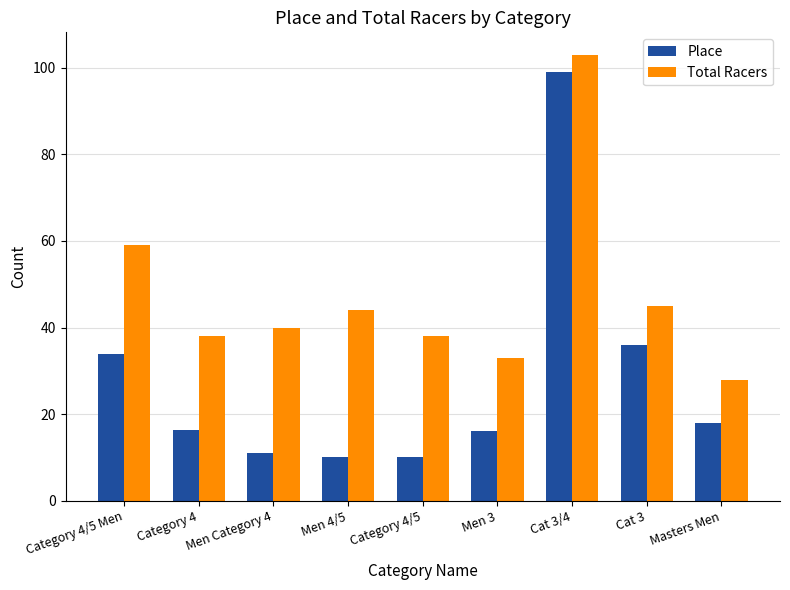

What is the difference between the highest and lowest values at Cat 3?

9.0